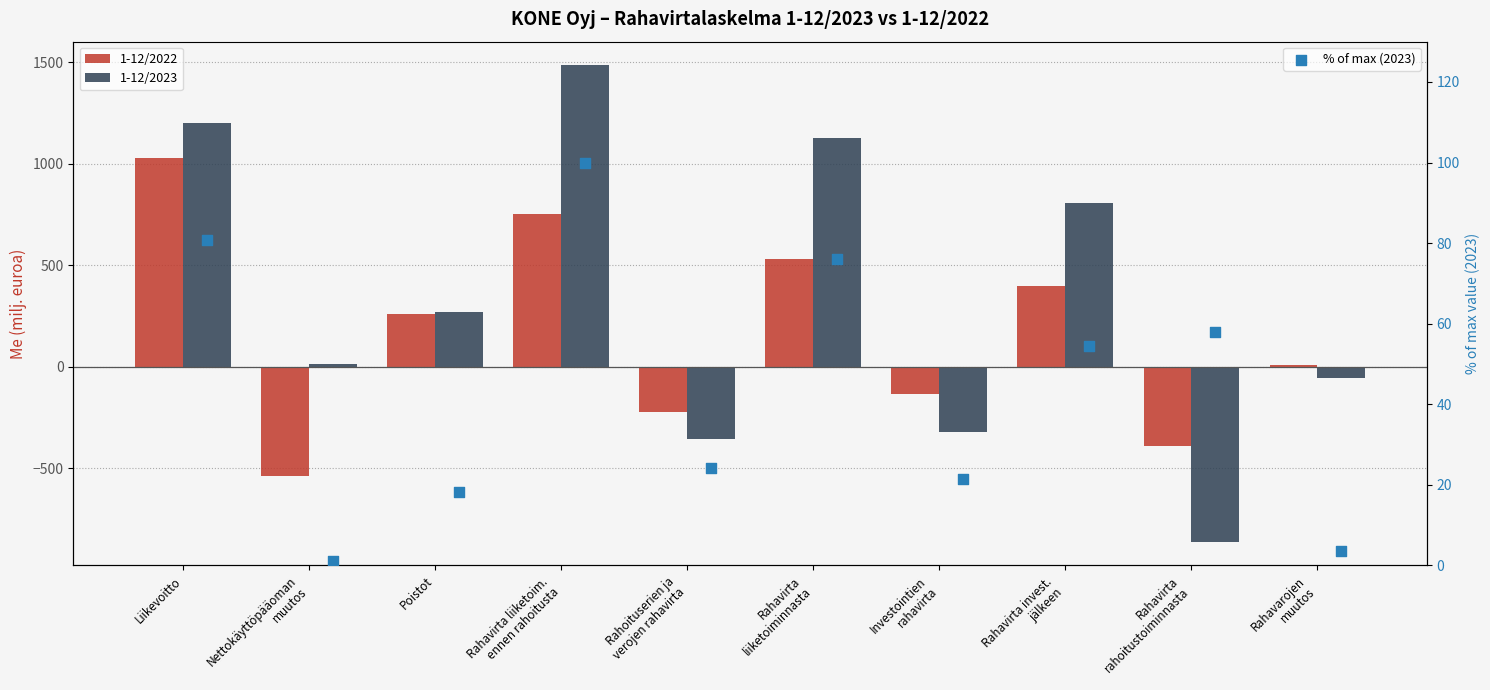

At how many categories does at least one series exceed 653?

4